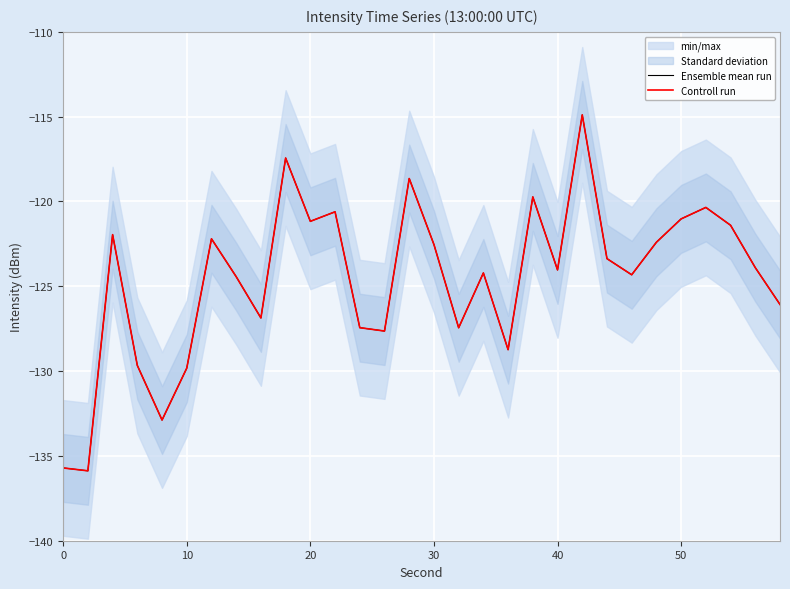

How many data points in Controll run are above -123?

13